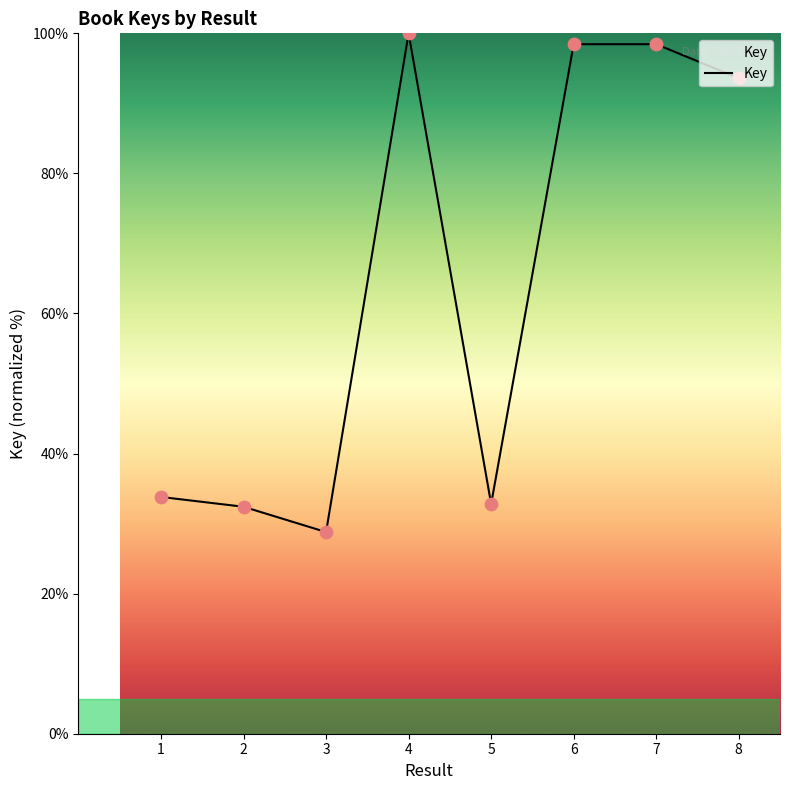

What is the change in value from 4 to 5?

-67.2